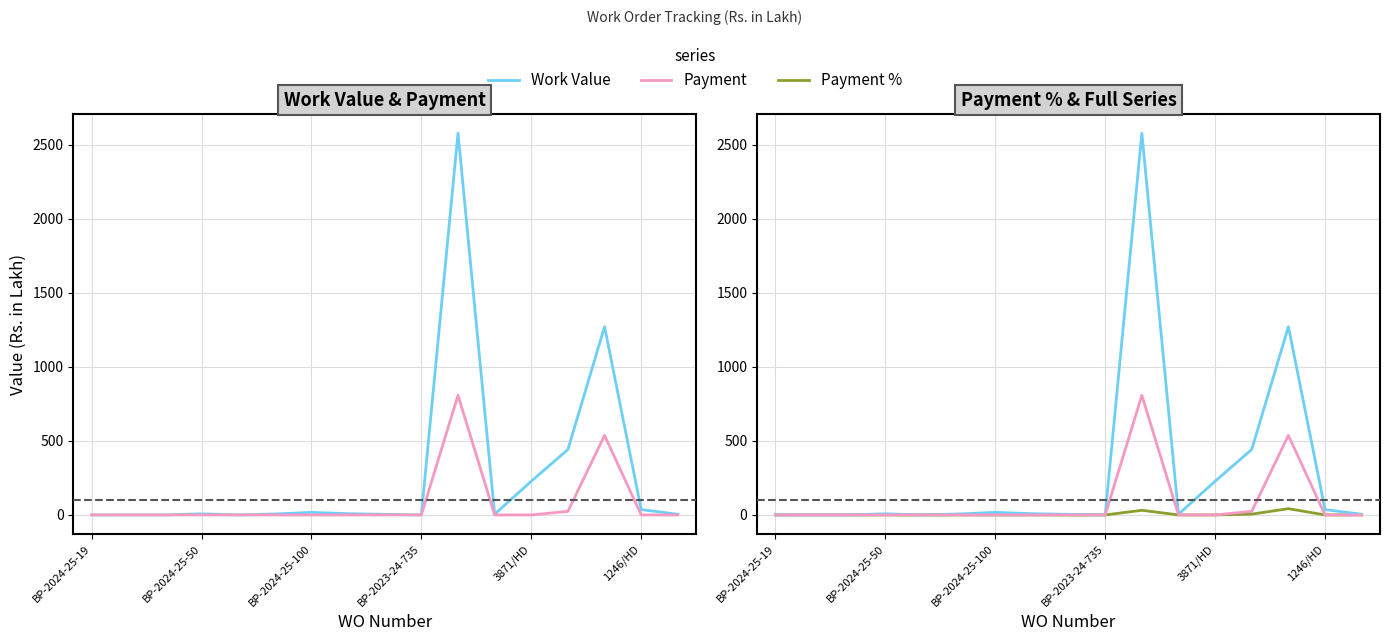

Between BP-2024-25-19 and 10, which is larger?

10